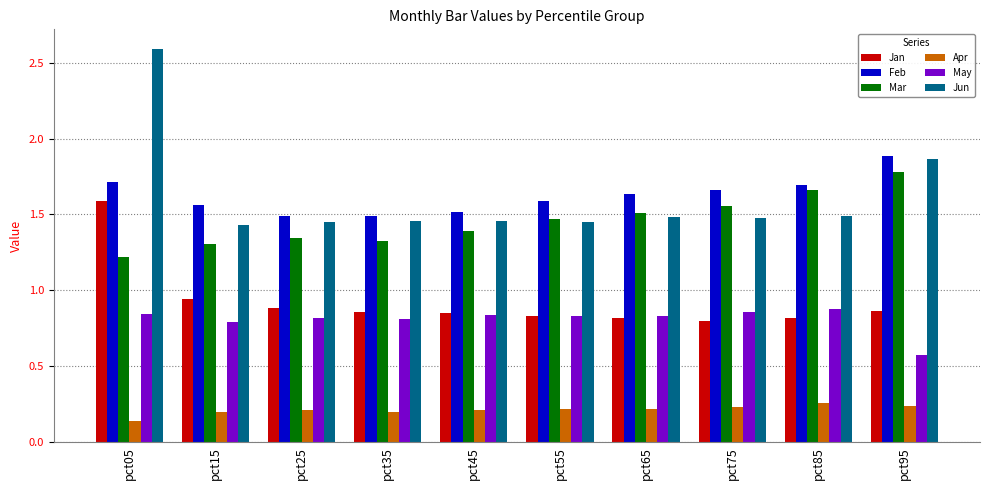

How many groups of bars are there?

10